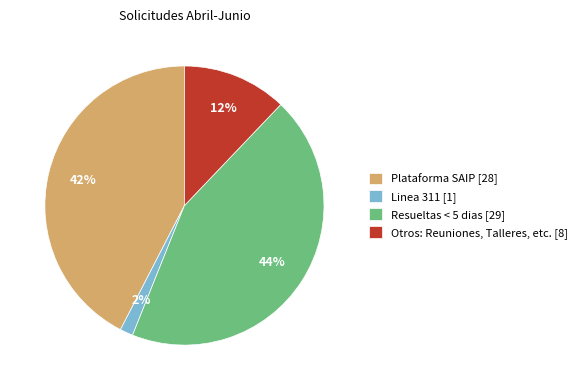

To the nearest percent, what portion does Linea 311 represent?

2%